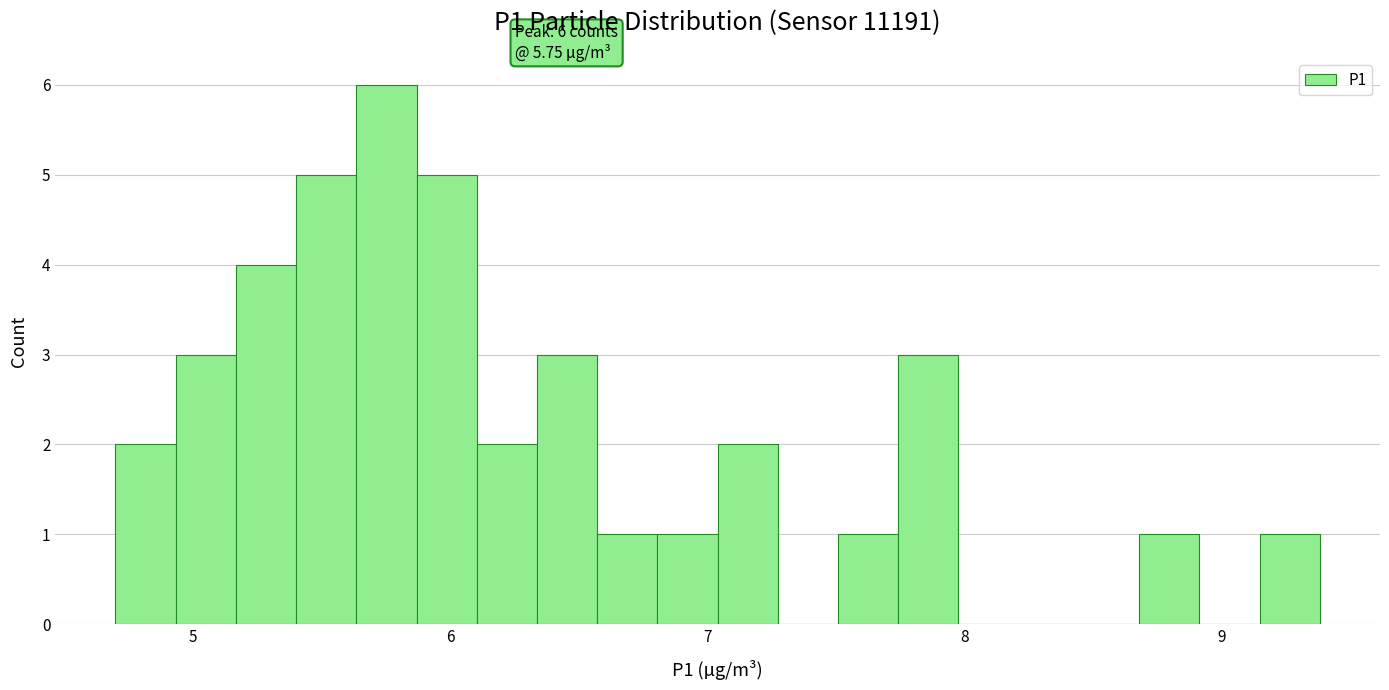

Read against the x-axis, roughly where is the centre of the tallest bar?

5.8